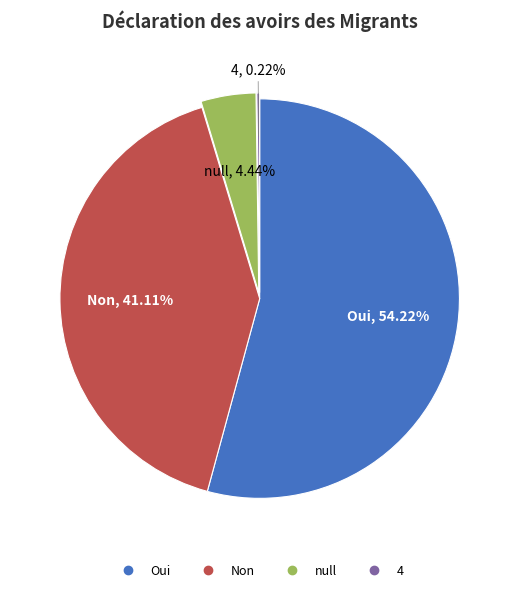

Which slice is the largest?

Oui